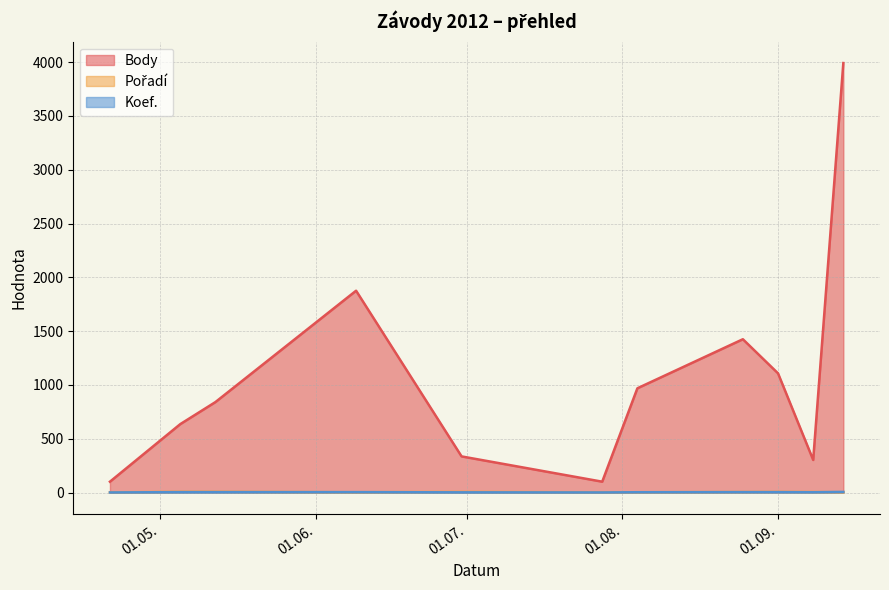

The Koef. series shows 1 at 2012-08-25. True or false?

False